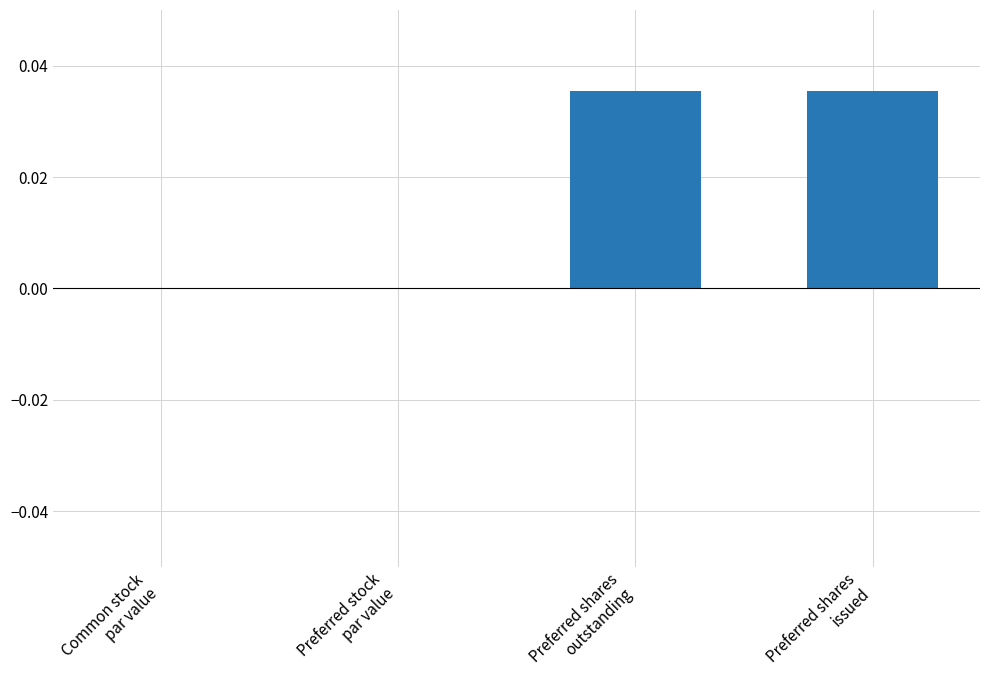

What is the label of the 1st bar from the left?

Common stock
par value